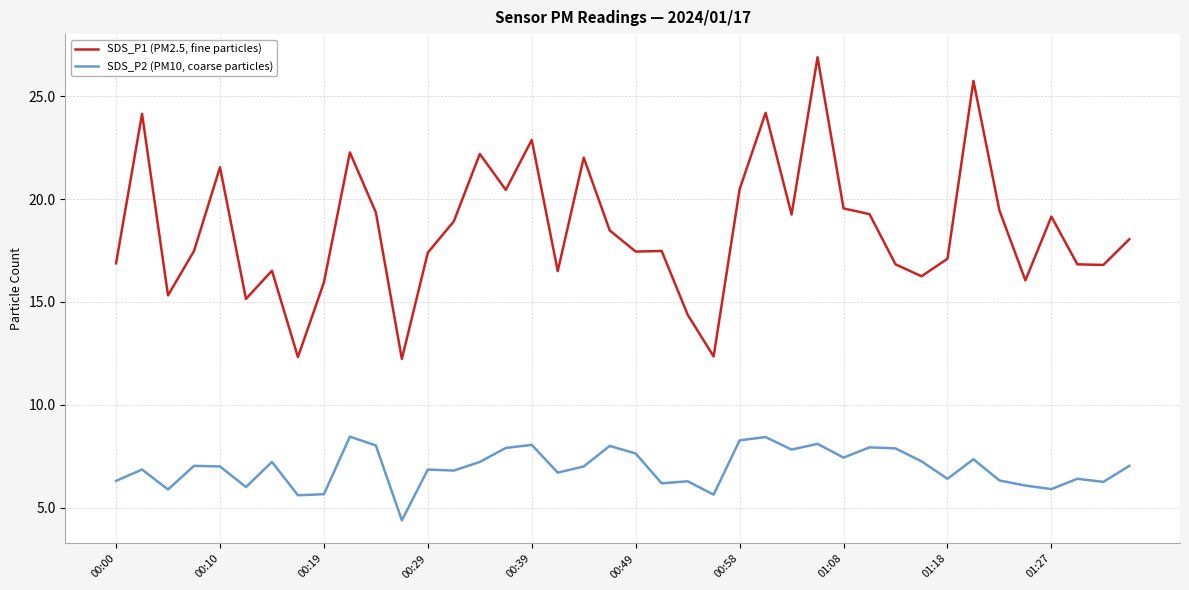

True or false: SDS_P2 (PM10, coarse particles) and SDS_P1 (PM2.5, fine particles) cross at least once.

False